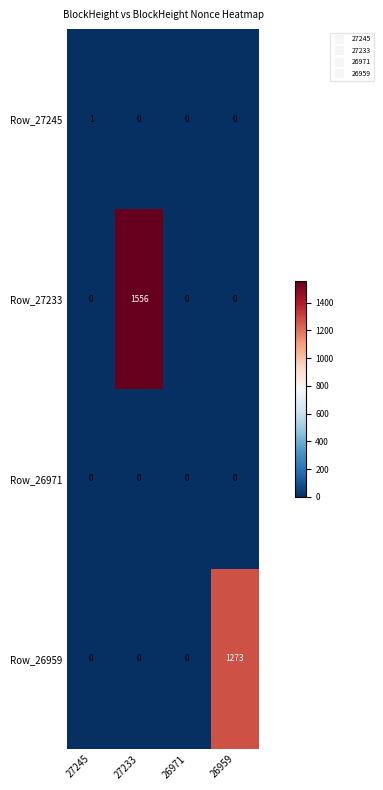

Which series has the widest spread of values?

Row_27233